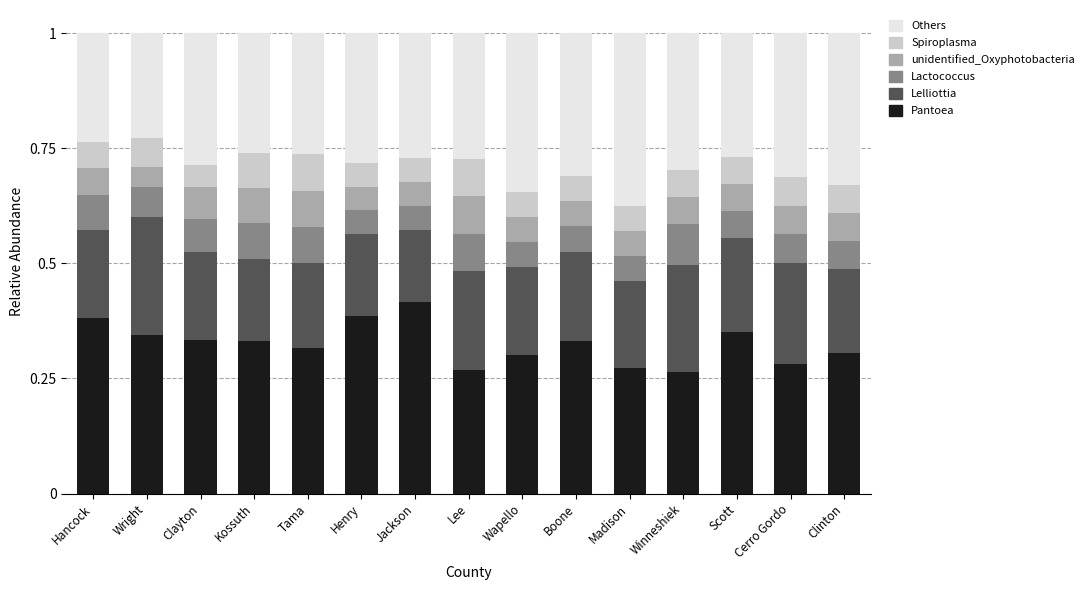

What is the total value across all series at Scott?

1.0